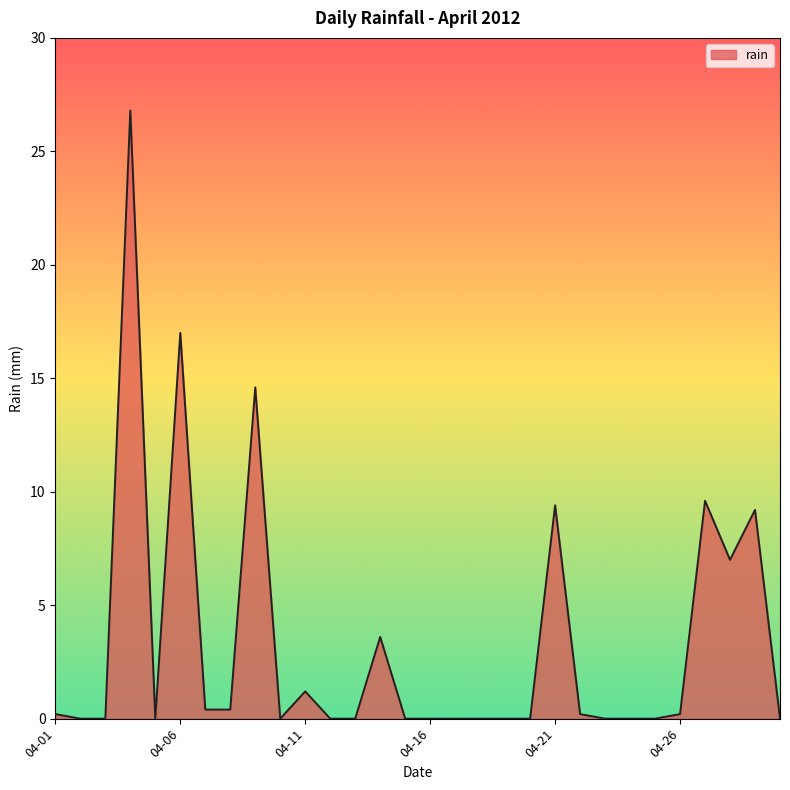

How many lines are shown in the chart?

1